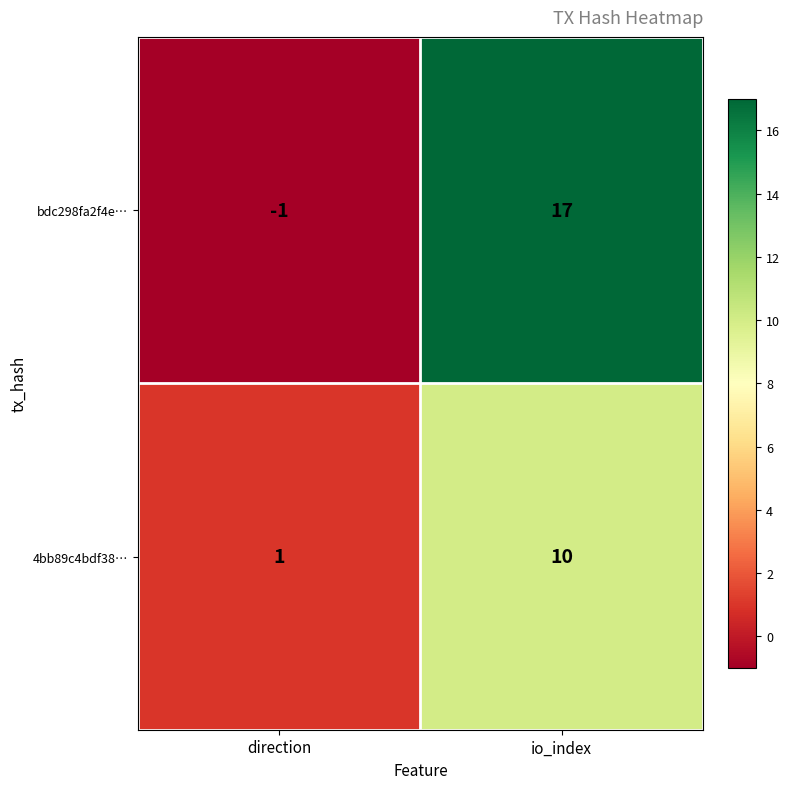

What is the difference between the 4bb89c4bdf38… values at io_index and direction?

9